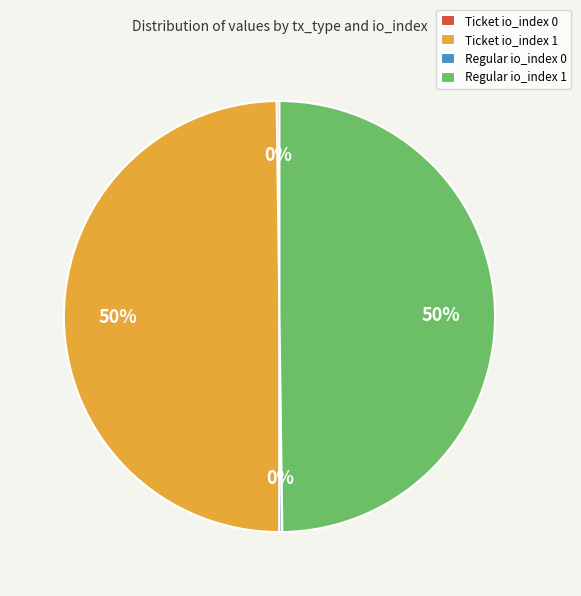

What percentage is the Regular io_index 1 slice, to the nearest percent?

50%